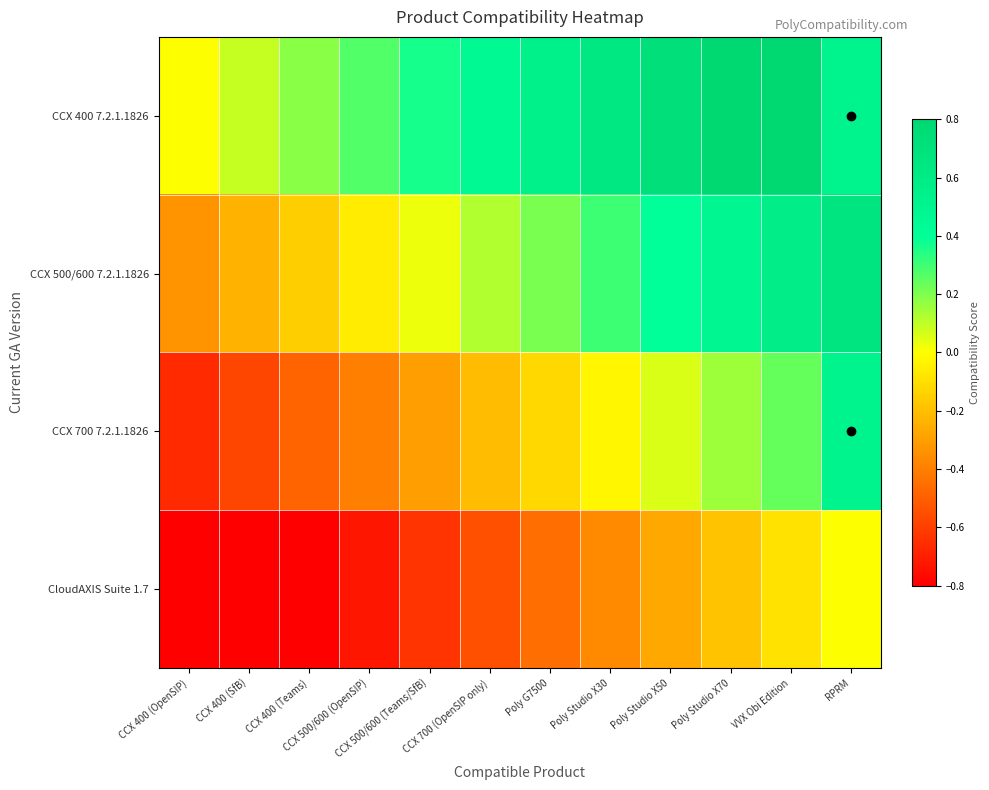

Reading left to right, extract all data points from this chart.

CCX 400 7.2.1.1826: CCX 400 (OpenSIP)=0.0	CCX 400 (SfB)=0.1	CCX 400 (Teams)=0.2	CCX 500/600 (OpenSIP)=0.3	CCX 500/600 (Teams/SfB)=0.4	CCX 700 (OpenSIP only)=0.5	Poly G7500=0.5	Poly Studio X30=0.6	Poly Studio X50=0.7	Poly Studio X70=0.8	VVX Obi Edition=0.9	RPRM=0.5
CCX 500/600 7.2.1.1826: CCX 400 (OpenSIP)=-0.3	CCX 400 (SfB)=-0.2	CCX 400 (Teams)=-0.2	CCX 500/600 (OpenSIP)=-0.1	CCX 500/600 (Teams/SfB)=0.0	CCX 700 (OpenSIP only)=0.1	Poly G7500=0.2	Poly Studio X30=0.3	Poly Studio X50=0.4	Poly Studio X70=0.5	VVX Obi Edition=0.6	RPRM=0.7
CCX 700 7.2.1.1826: CCX 400 (OpenSIP)=-0.7	CCX 400 (SfB)=-0.6	CCX 400 (Teams)=-0.5	CCX 500/600 (OpenSIP)=-0.4	CCX 500/600 (Teams/SfB)=-0.3	CCX 700 (OpenSIP only)=-0.2	Poly G7500=-0.1	Poly Studio X30=-0.0	Poly Studio X50=0.1	Poly Studio X70=0.2	VVX Obi Edition=0.2	RPRM=0.5
CloudAXIS Suite 1.7: CCX 400 (OpenSIP)=-1.0	CCX 400 (SfB)=-0.9	CCX 400 (Teams)=-0.8	CCX 500/600 (OpenSIP)=-0.7	CCX 500/600 (Teams/SfB)=-0.6	CCX 700 (OpenSIP only)=-0.5	Poly G7500=-0.5	Poly Studio X30=-0.4	Poly Studio X50=-0.3	Poly Studio X70=-0.2	VVX Obi Edition=-0.1	RPRM=0.0